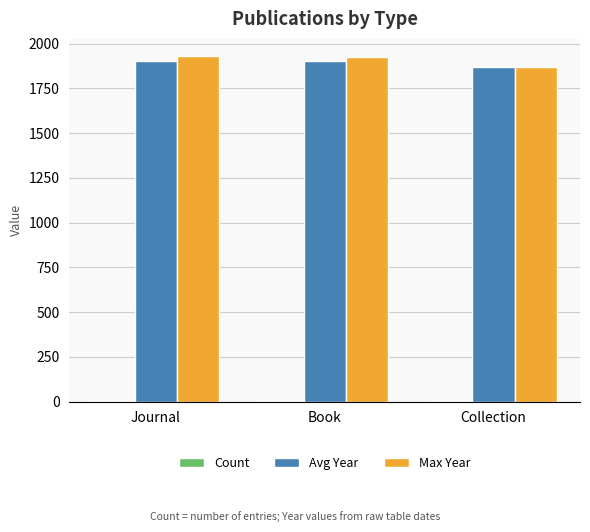

What is the sum of all Max Year values?

5723